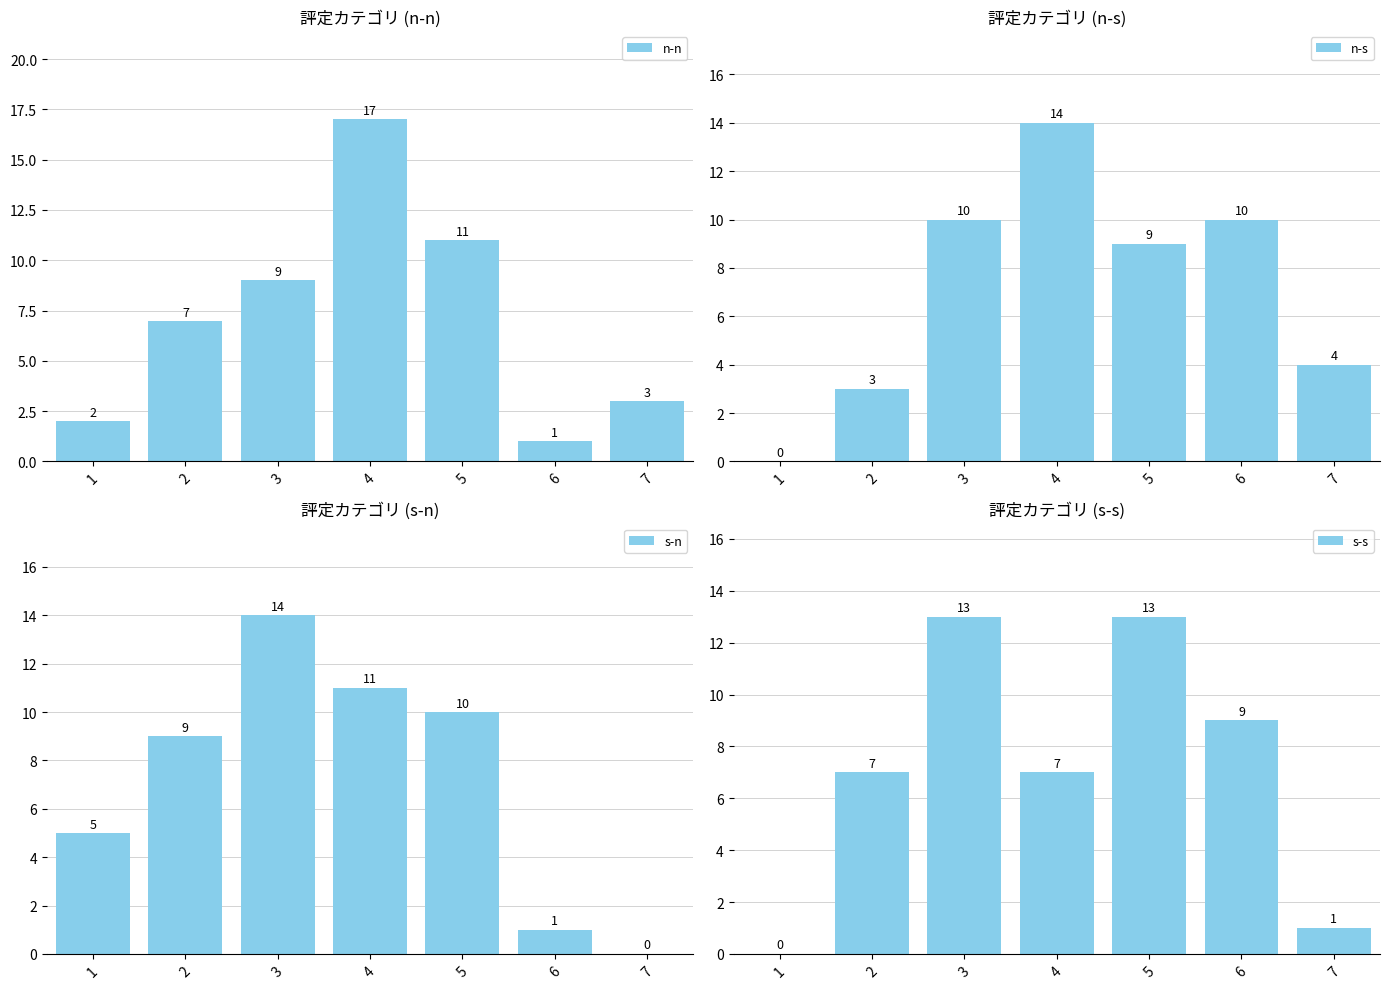

The n-n series shows 2 at 6. True or false?

False